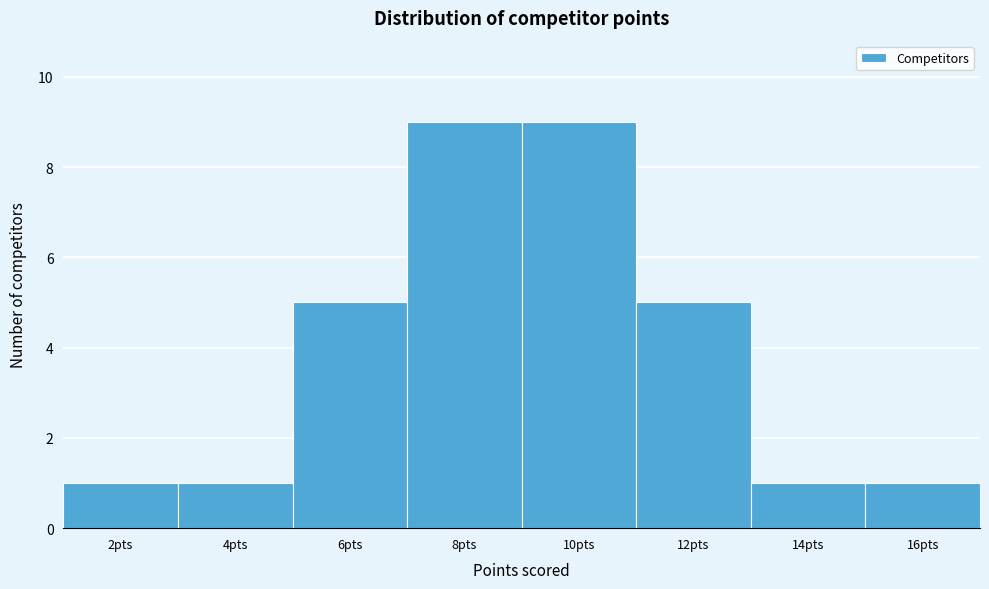

Reading left to right, list all the values displayed in this chart.

2pts=1	4pts=1	6pts=5	8pts=9	10pts=9	12pts=5	14pts=1	16pts=1